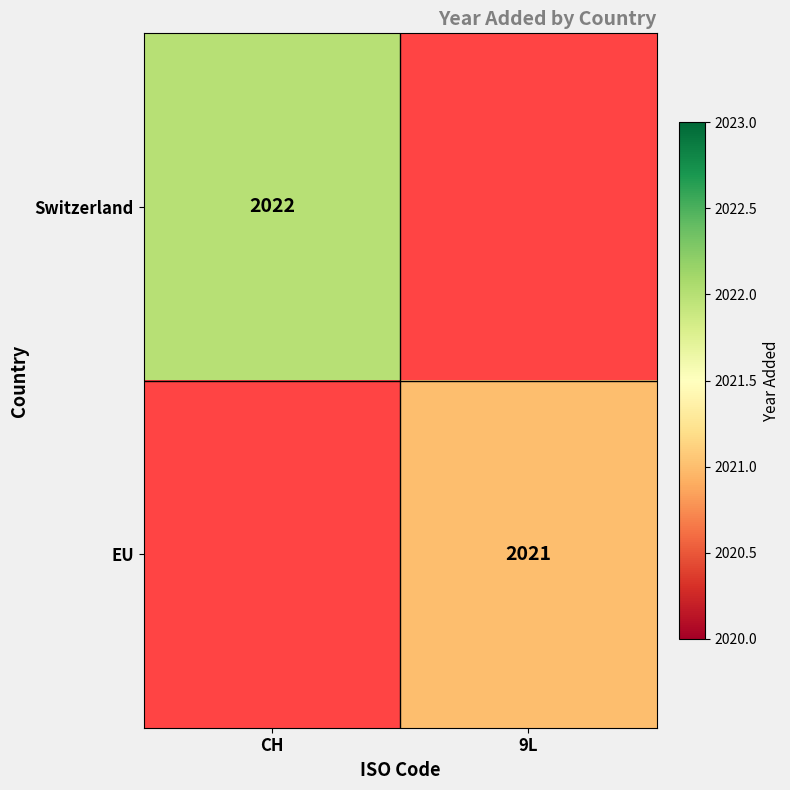

True or false: EU has a value of 2917 at 9L.

False